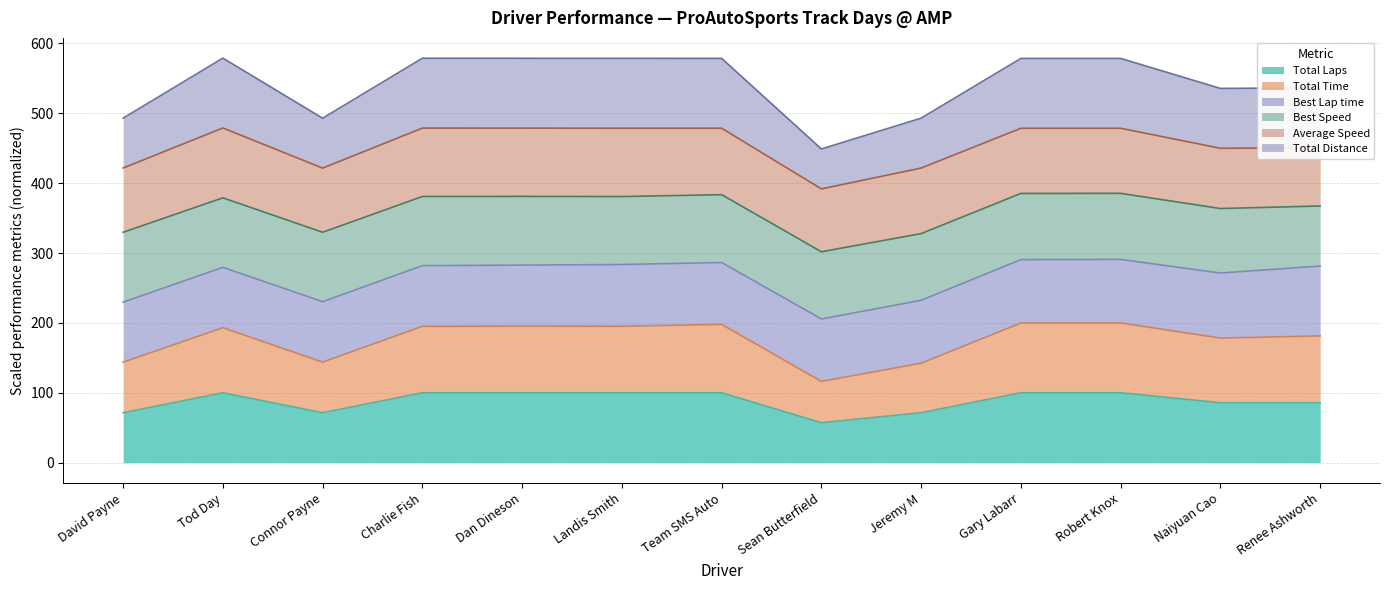

Which category has the lowest value across all series?

Sean Butterfield